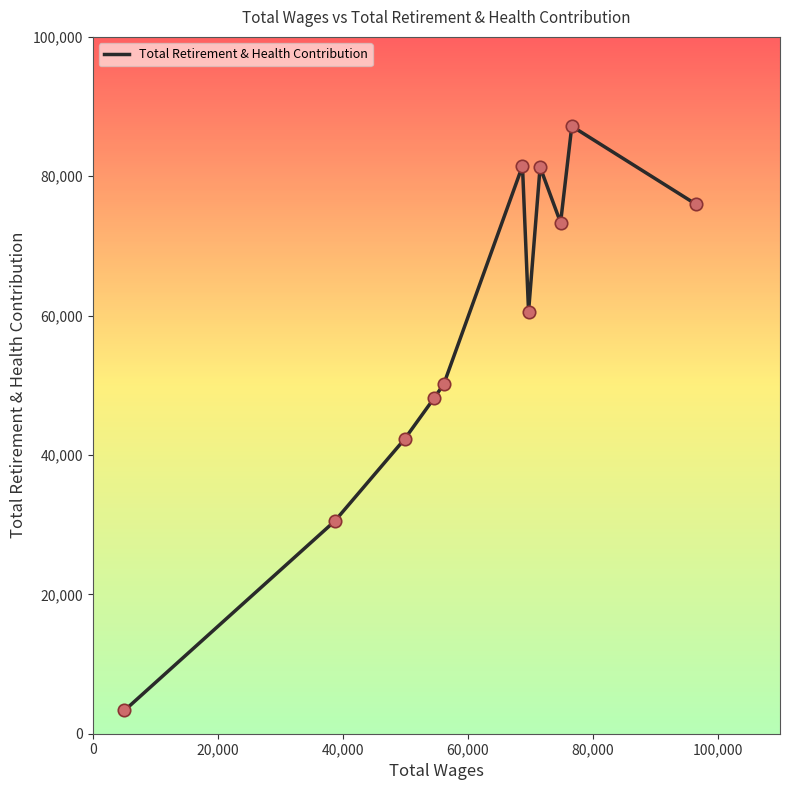

What is the smallest value displayed?

3336